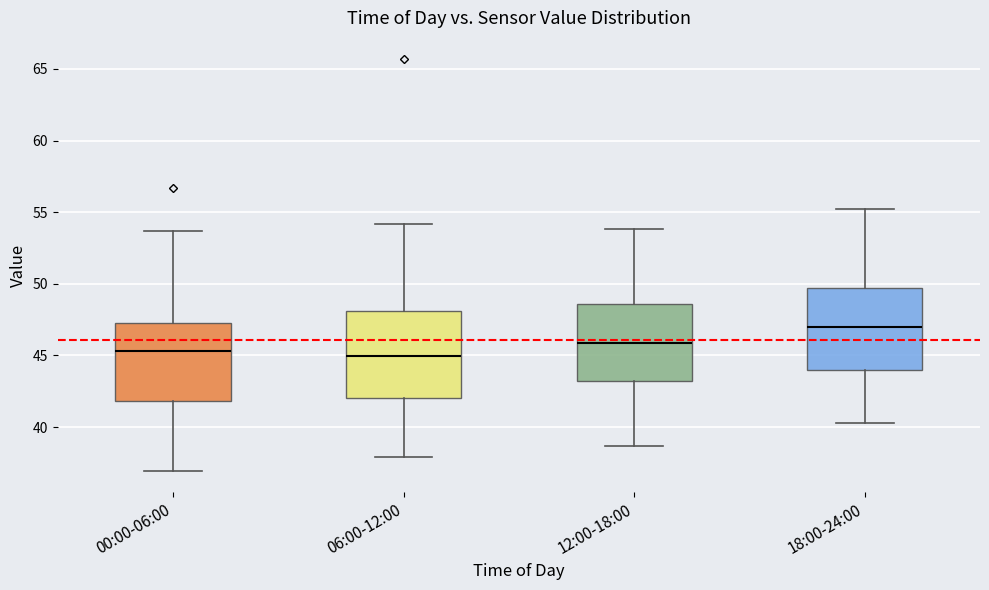

Reading left to right, transcribe this box plot: for each box, give where its median line is, the range the box spans, and where its two whiskers end, as read against the y-axis. The values are not printed on the chart, so give them approximately, as read against the axis.

00:00-06:00: median 45.5, box 42.0 to 47.5, whiskers 37.0 to 53.5
06:00-12:00: median 45.0, box 42.0 to 48.0, whiskers 38.0 to 54.0
12:00-18:00: median 46.0, box 43.0 to 48.5, whiskers 38.5 to 54.0
18:00-24:00: median 47.0, box 44.0 to 49.5, whiskers 40.5 to 55.0